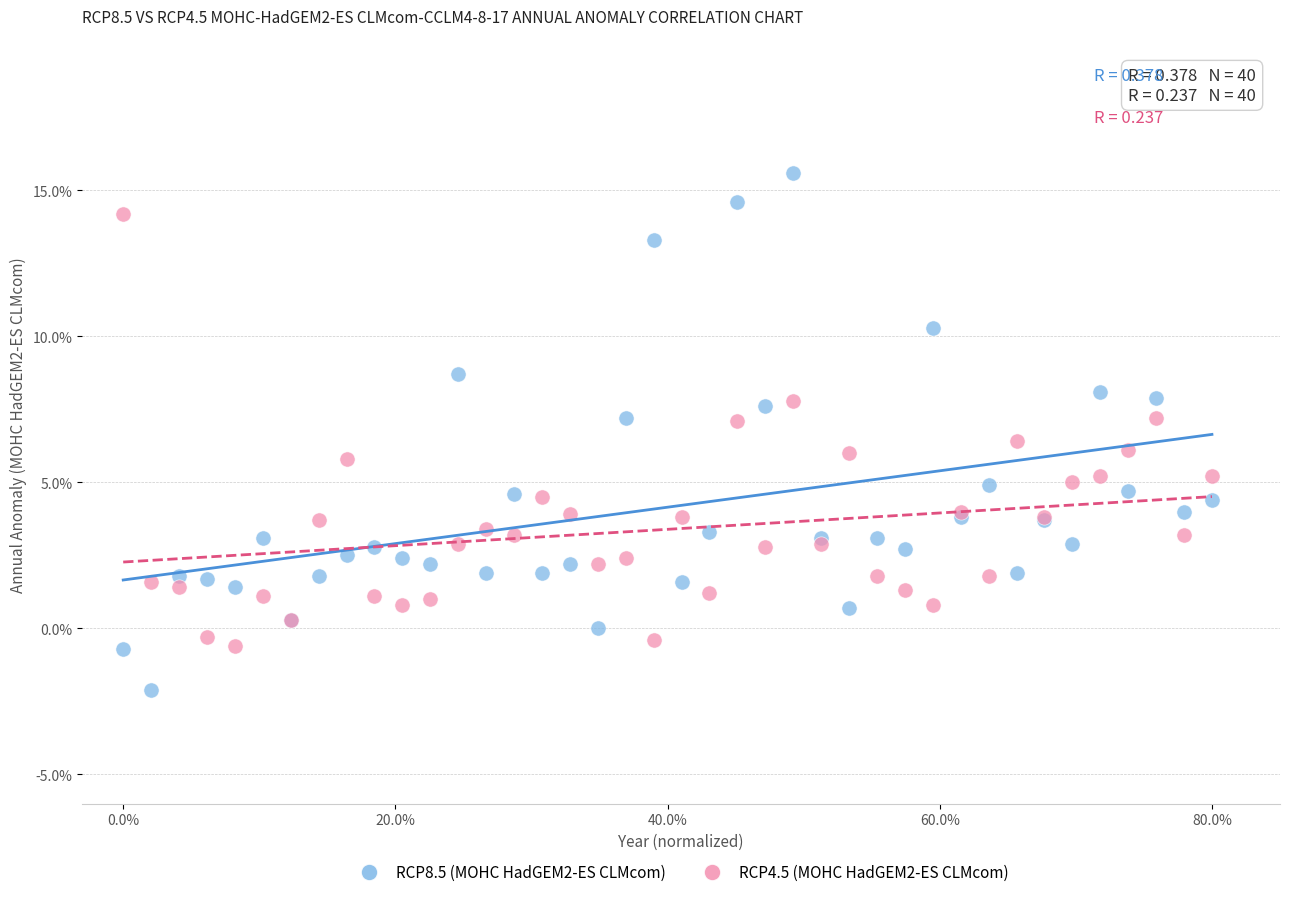

Which series has the widest spread of Y values?

RCP8.5 (MOHC HadGEM2-ES CLMcom)